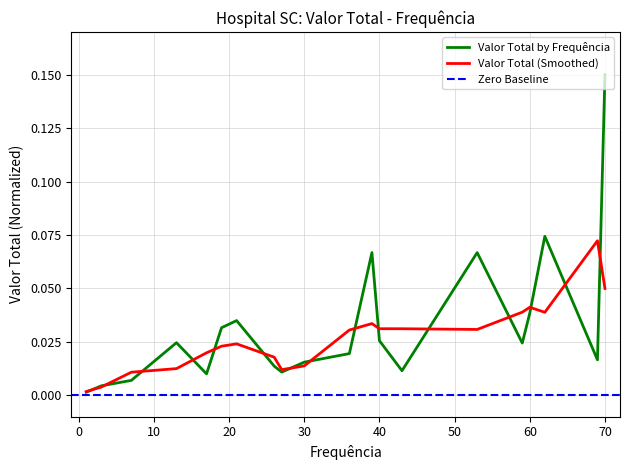

What is the maximum value shown in the chart?

0.1